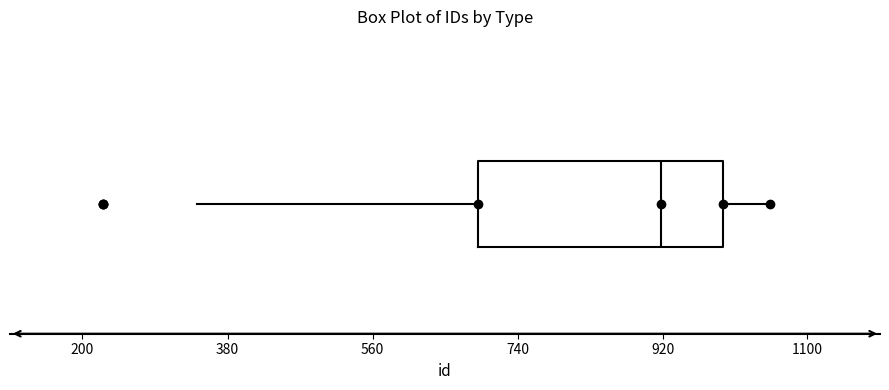

Where does the median line of the box sit on the x-axis? The values are not printed on the chart, so give them approximately, as read against the axis.

920